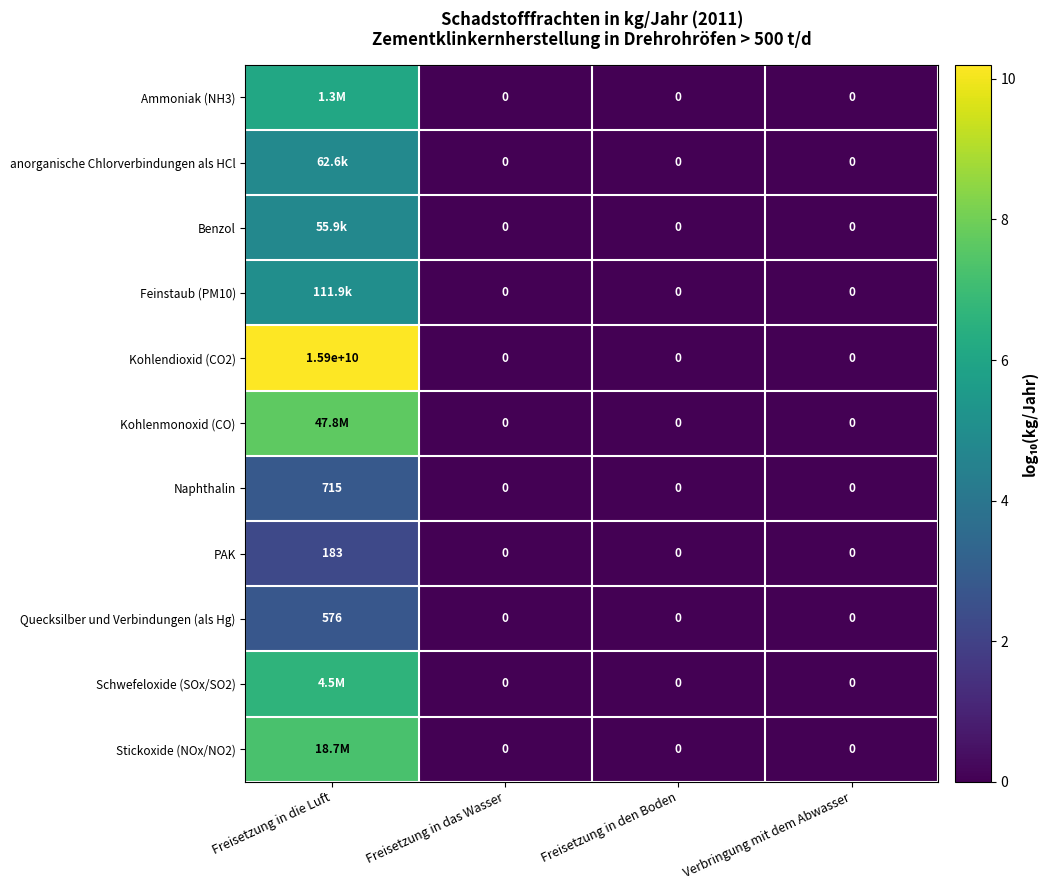

Is the value of PAK at Freisetzung in die Luft greater than the value of anorganische Chlorverbindungen als HCl at Freisetzung in den Boden?

Yes